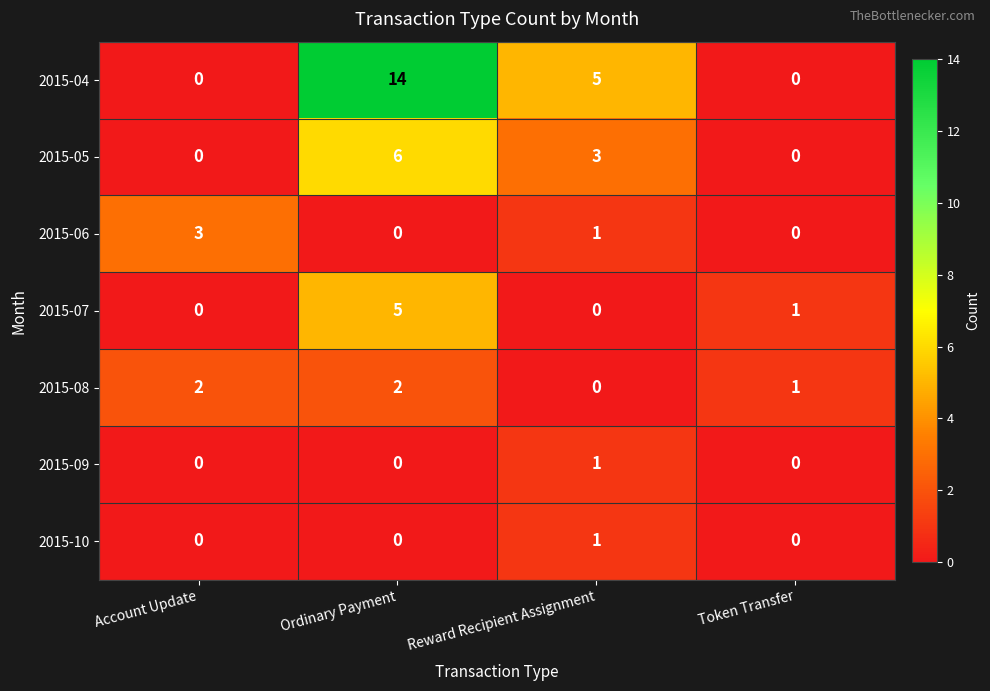

Reading right to left, list all the values displayed in this chart.

2015-04: 0	5	14	0
2015-05: 0	3	6	0
2015-06: 0	1	0	3
2015-07: 1	0	5	0
2015-08: 1	0	2	2
2015-09: 0	1	0	0
2015-10: 0	1	0	0